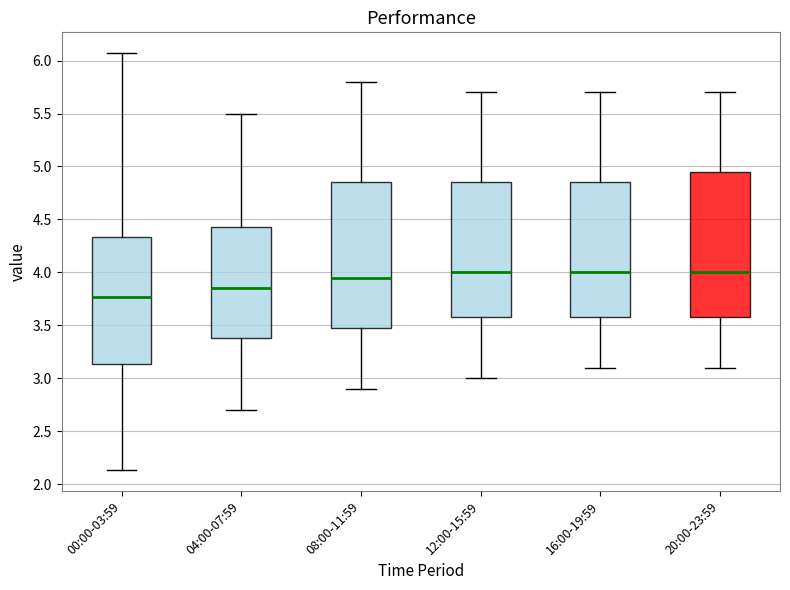

Where is the lower edge of the box for 12:00-15:59 on the y-axis? The values are not printed on the chart, so give them approximately, as read against the axis.

3.60